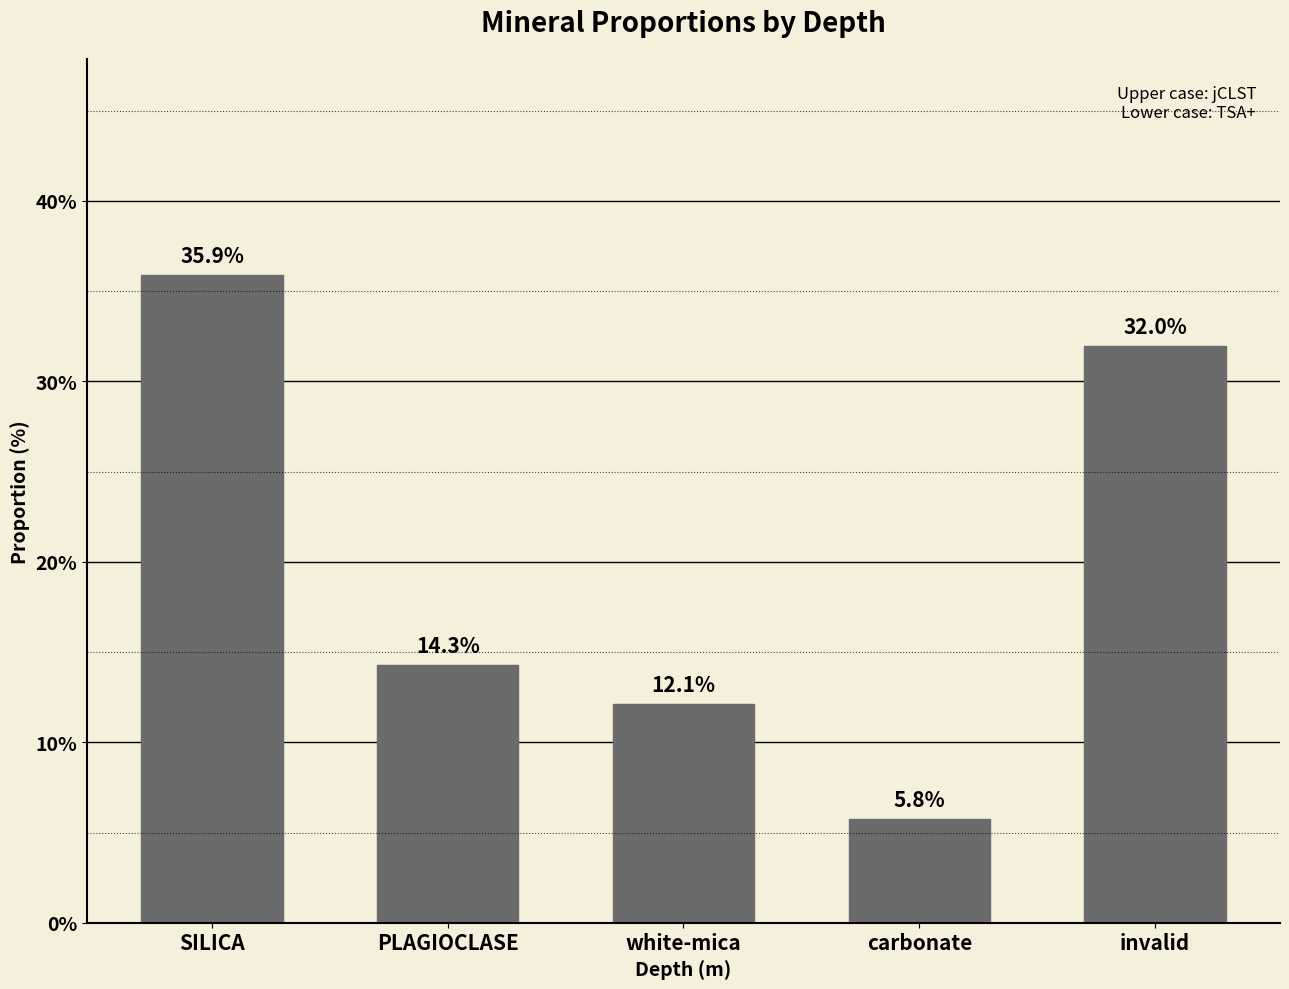

What is the label of the 5th bar from the left?

invalid